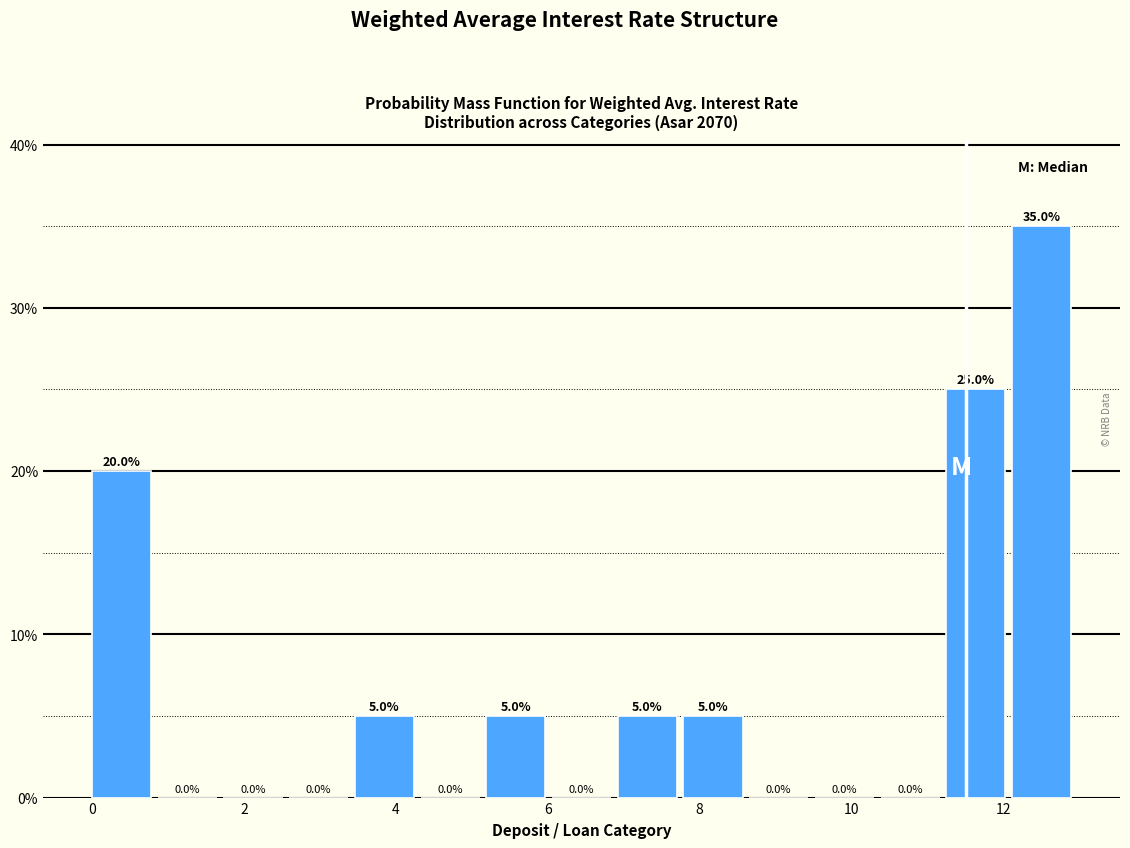

Reading left to right, transcribe this chart: for each bar, give the range it covers on the x-axis and its height. The bar edges are not printed on the chart, so give them approximately, as read against the axis.

0.0 to 0.8: 20.0
0.8 to 1.8: 0.0
1.8 to 2.6: 0.0
2.6 to 3.4: 0.0
3.4 to 4.4: 5.0
4.4 to 5.2: 0.0
5.2 to 6.0: 5.0
6.0 to 7.0: 0.0
7.0 to 7.8: 5.0
7.8 to 8.6: 5.0
8.6 to 9.6: 0.0
9.6 to 10.4: 0.0
10.4 to 11.2: 0.0
11.2 to 12.2: 25.0
12.2 to 13.0: 35.0